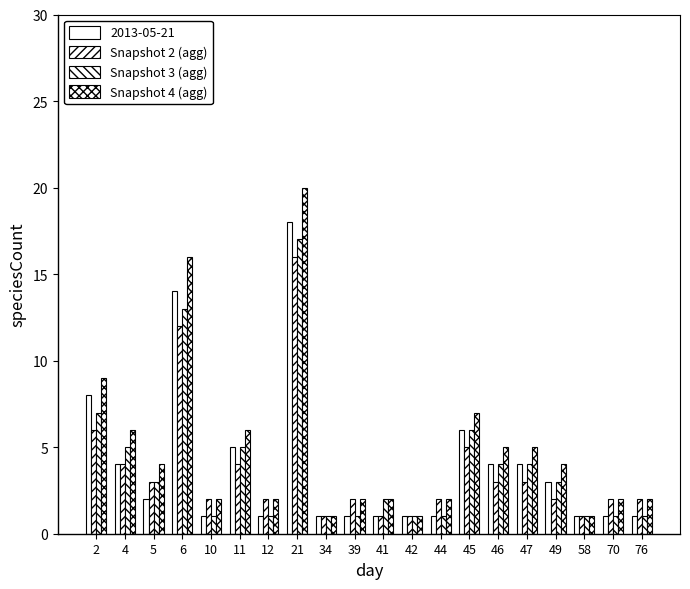

How many data points in Snapshot 4 (agg) are less than 4?

10